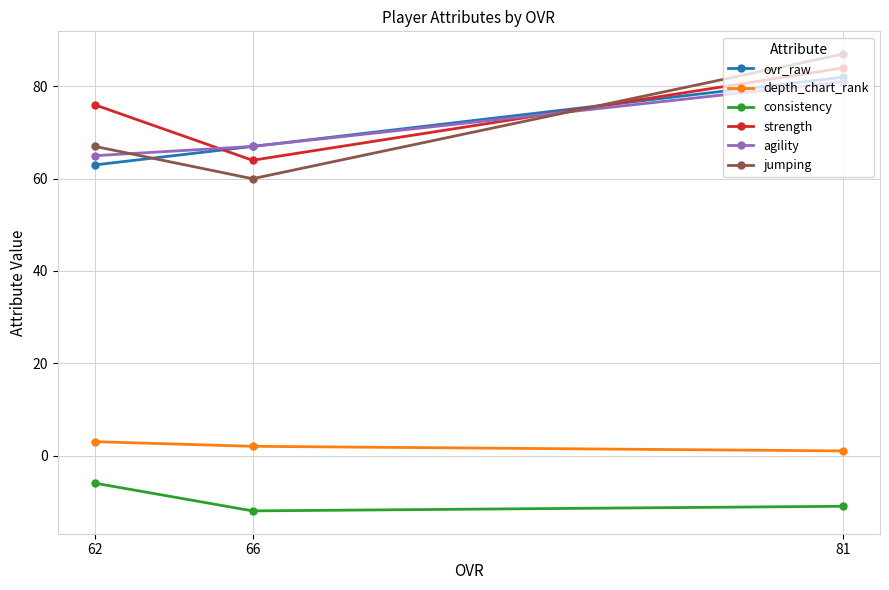

Reading left to right, extract all data points from this chart.

ovr_raw: 62=63	66=67	81=82
depth_chart_rank: 62=3	66=2	81=1
consistency: 62=-6	66=-12	81=-11
strength: 62=76	66=64	81=84
agility: 62=65	66=67	81=81
jumping: 62=67	66=60	81=87